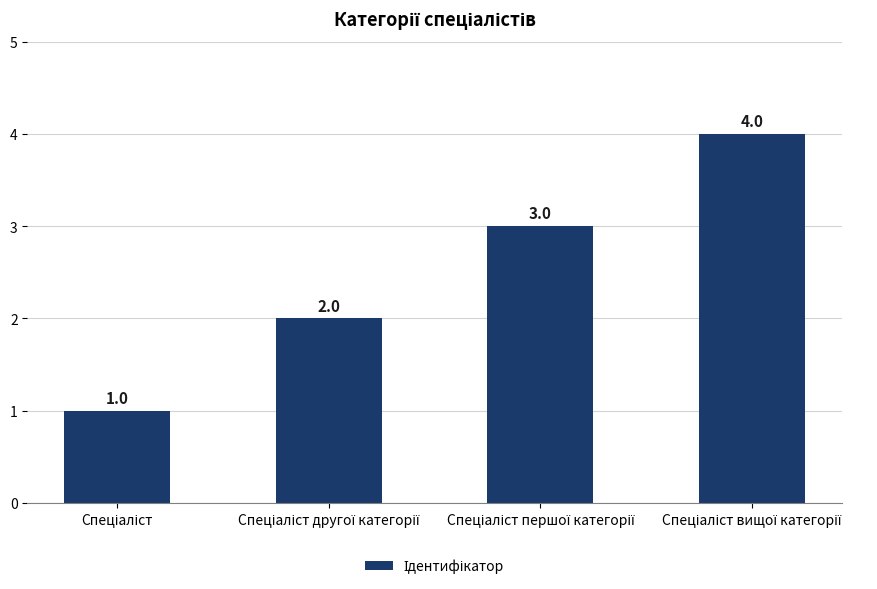

What is the difference between the maximum and minimum values?

3